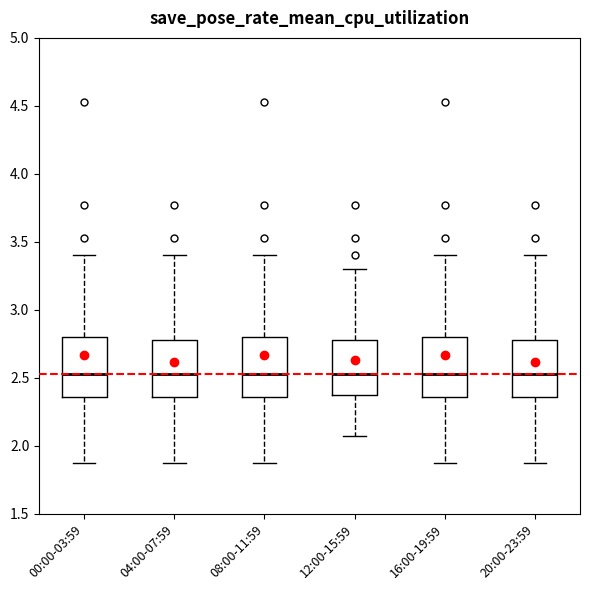

Reading left to right, read every box against the y-axis: the position of its median line, the range the box covers, and the ends of its whiskers. The values are not printed on the chart, so give them approximately, as read against the axis.

00:00-03:59: median 2.55, box 2.35 to 2.80, whiskers 1.85 to 3.40
04:00-07:59: median 2.55, box 2.35 to 2.80, whiskers 1.85 to 3.40
08:00-11:59: median 2.55, box 2.35 to 2.80, whiskers 1.85 to 3.40
12:00-15:59: median 2.55, box 2.35 to 2.80, whiskers 2.05 to 3.30
16:00-19:59: median 2.55, box 2.35 to 2.80, whiskers 1.85 to 3.40
20:00-23:59: median 2.55, box 2.35 to 2.80, whiskers 1.85 to 3.40